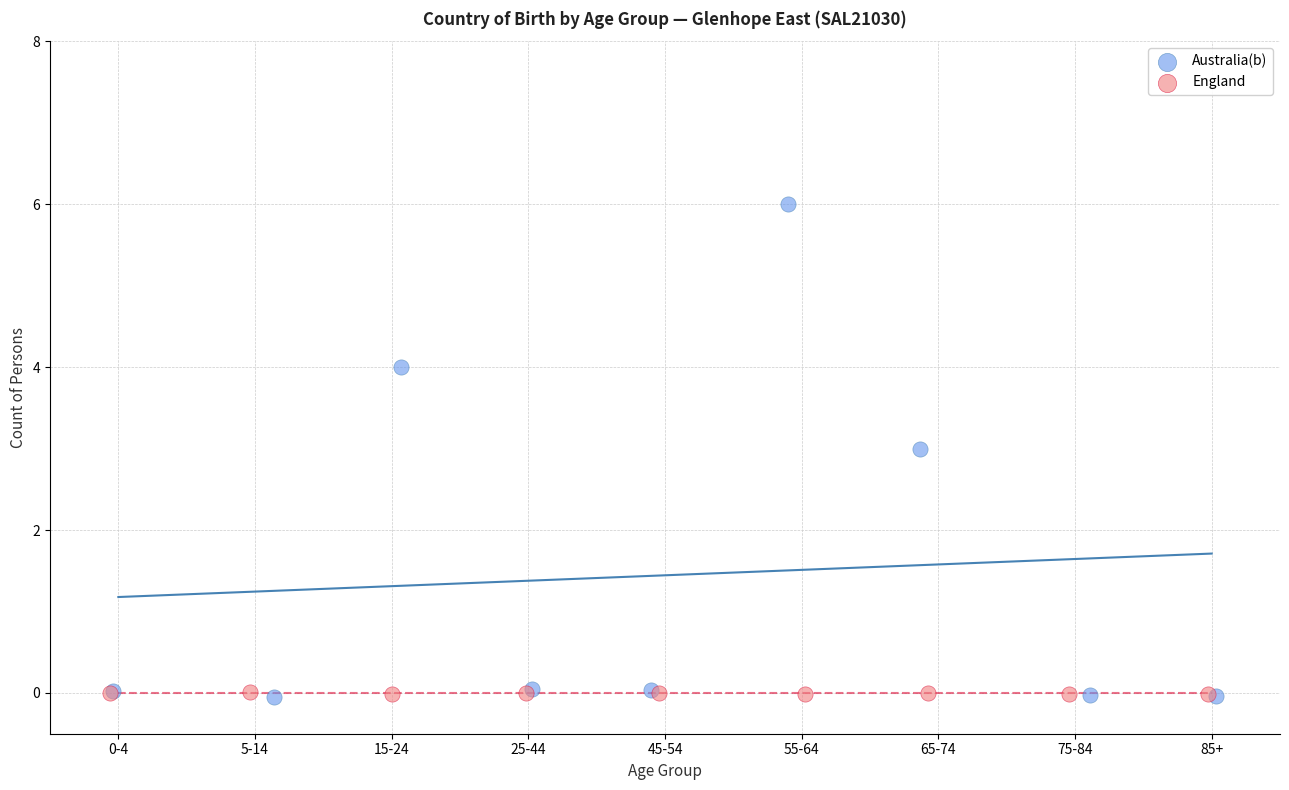

Which series reaches the maximum Y coordinate?

Australia(b)